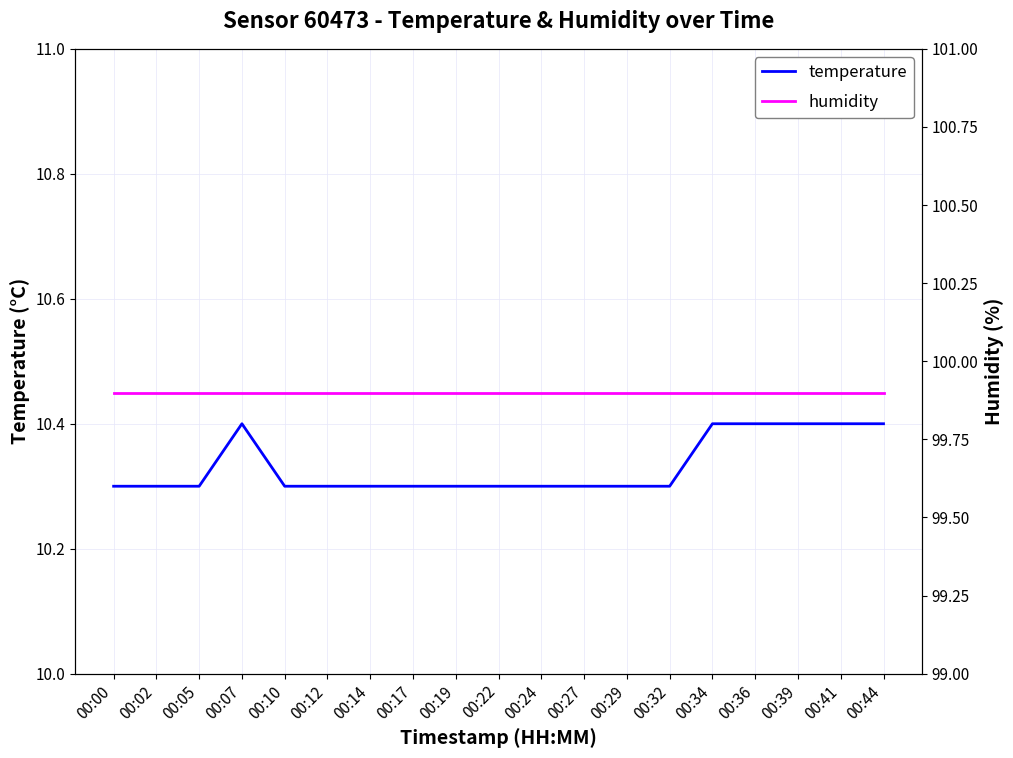

Does the chart have visible grid lines?

Yes